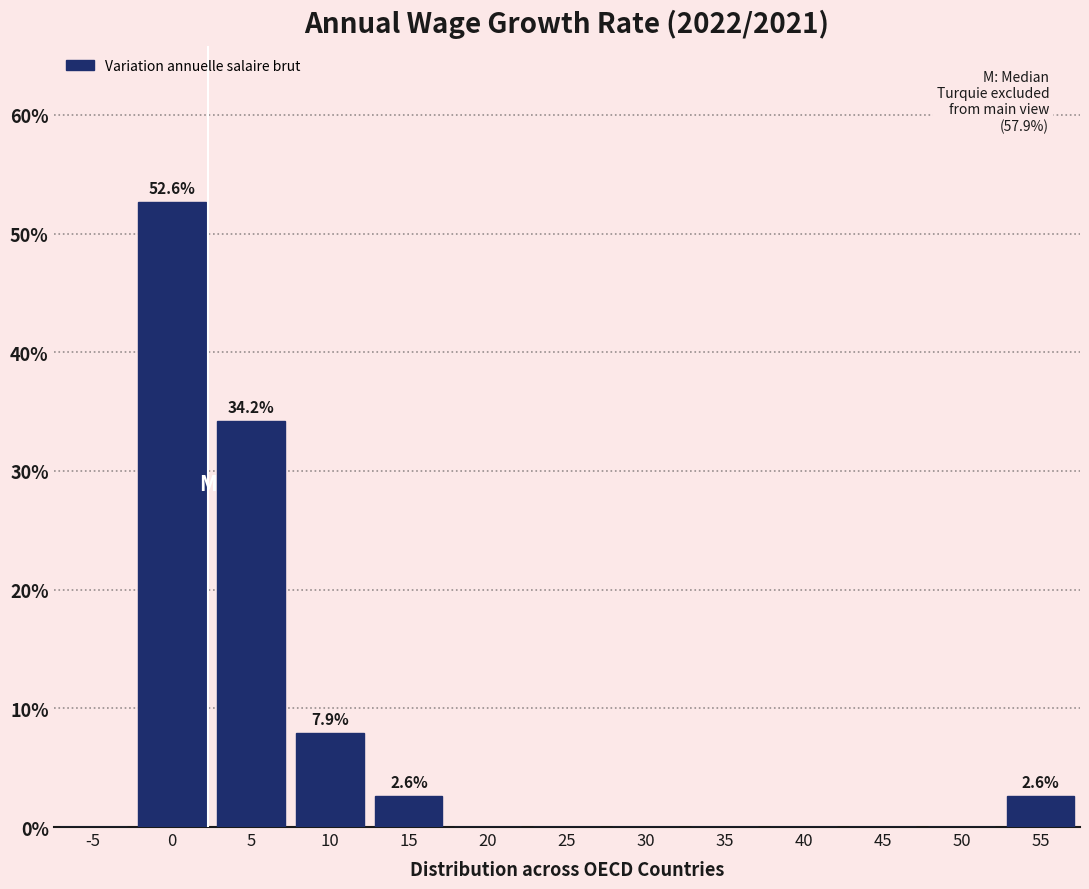

Reading left to right, extract all data points from this chart.

-5=0.0	0=52.6	5=34.2	10=7.9	15=2.6	20=0.0	25=0.0	30=0.0	35=0.0	40=0.0	45=0.0	50=0.0	55=2.6